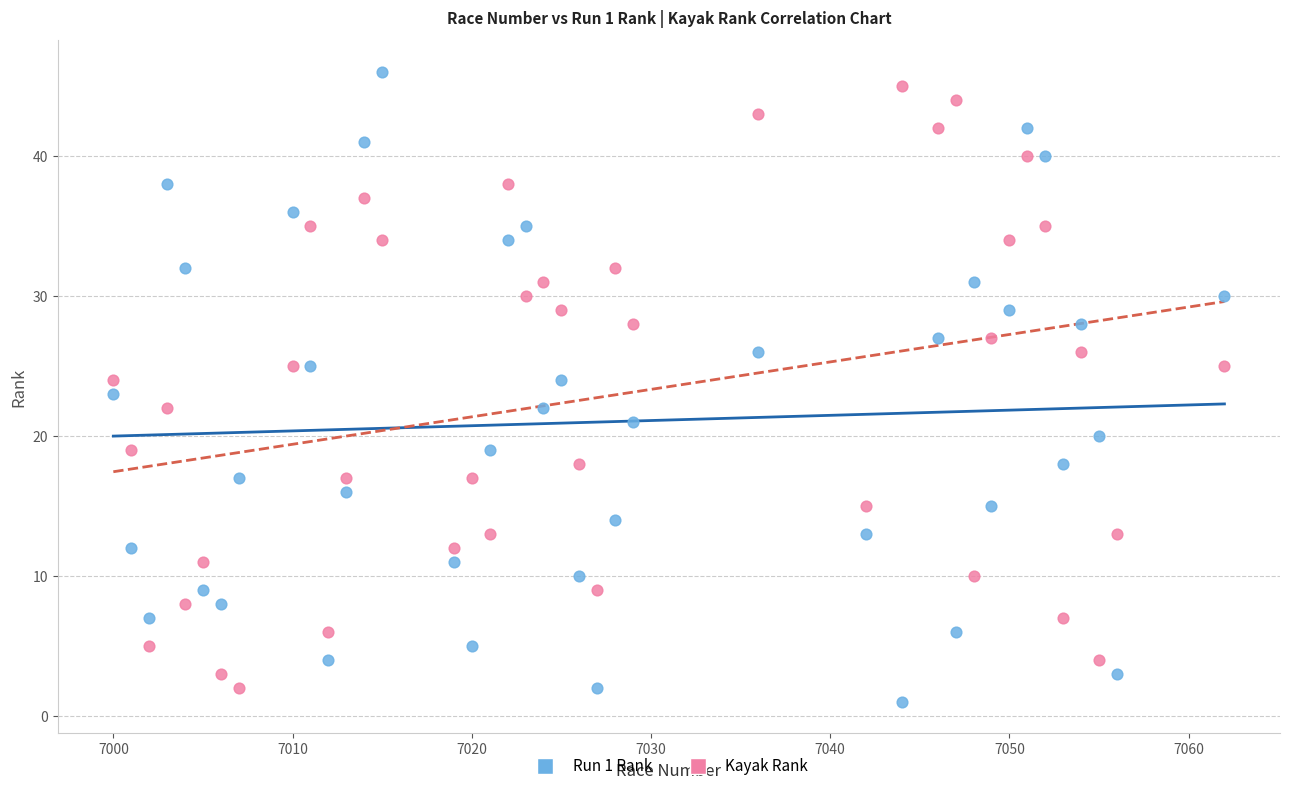

Which series reaches the maximum Y coordinate?

Run 1 Rank